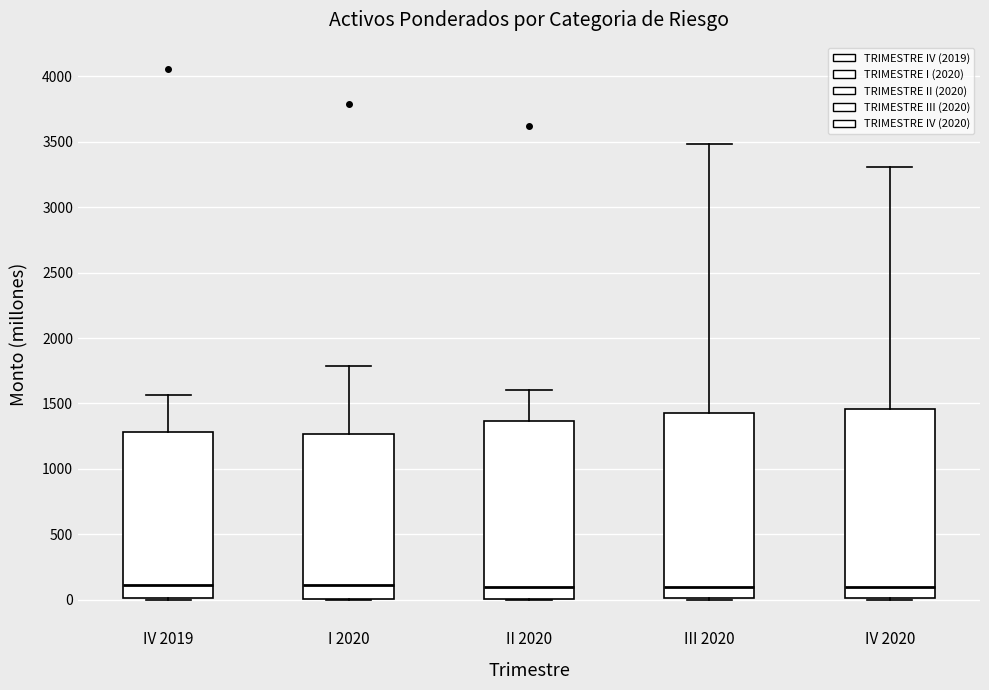

Reading left to right, read every box against the y-axis: the position of its median line, the range the box covers, and the ends of its whiskers. The values are not printed on the chart, so give them approximately, as read against the axis.

IV 2019: median 100, box 0 to 1300, whiskers 0 to 1550
I 2020: median 100, box 0 to 1250, whiskers 0 to 1800
II 2020: median 100, box 0 to 1350, whiskers 0 to 1600
III 2020: median 100, box 0 to 1400, whiskers 0 to 3500
IV 2020: median 100, box 0 to 1450, whiskers 0 to 3300